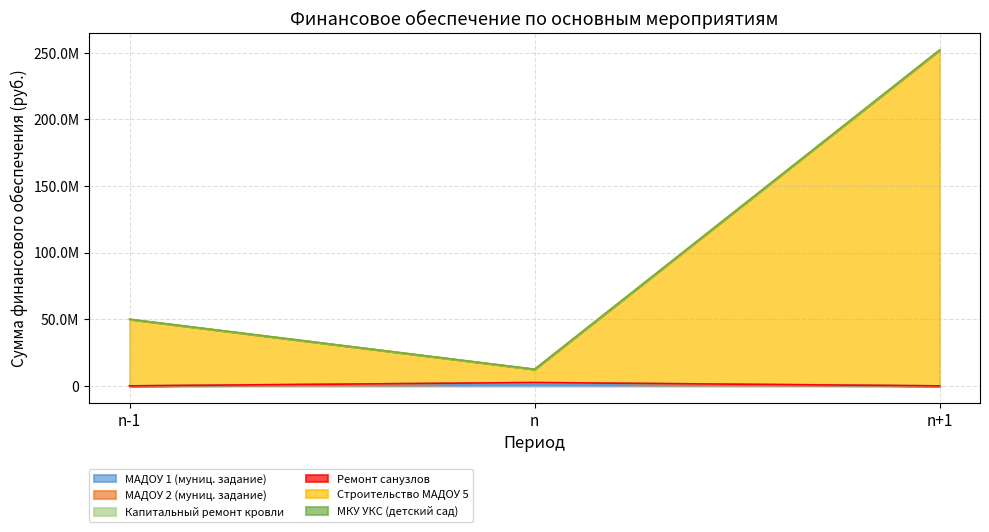

Does the chart display data point markers on the line(s)?

No